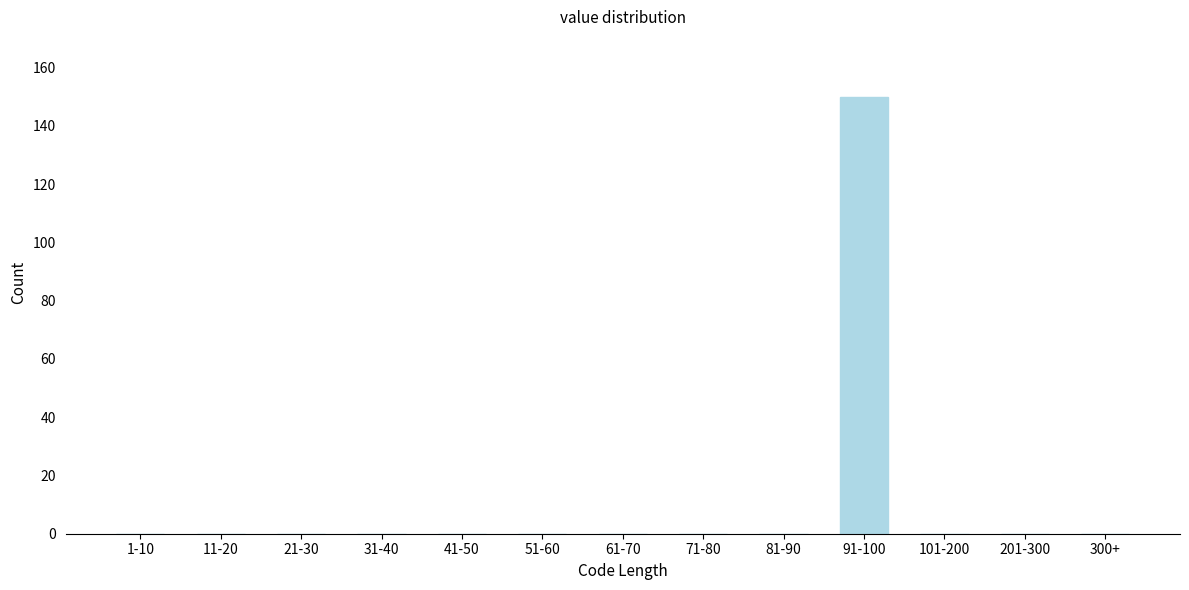

Reading left to right, list all the values displayed in this chart.

1-10=0	11-20=0	21-30=0	31-40=0	41-50=0	51-60=0	61-70=0	71-80=0	81-90=0	91-100=150	101-200=0	201-300=0	300+=0